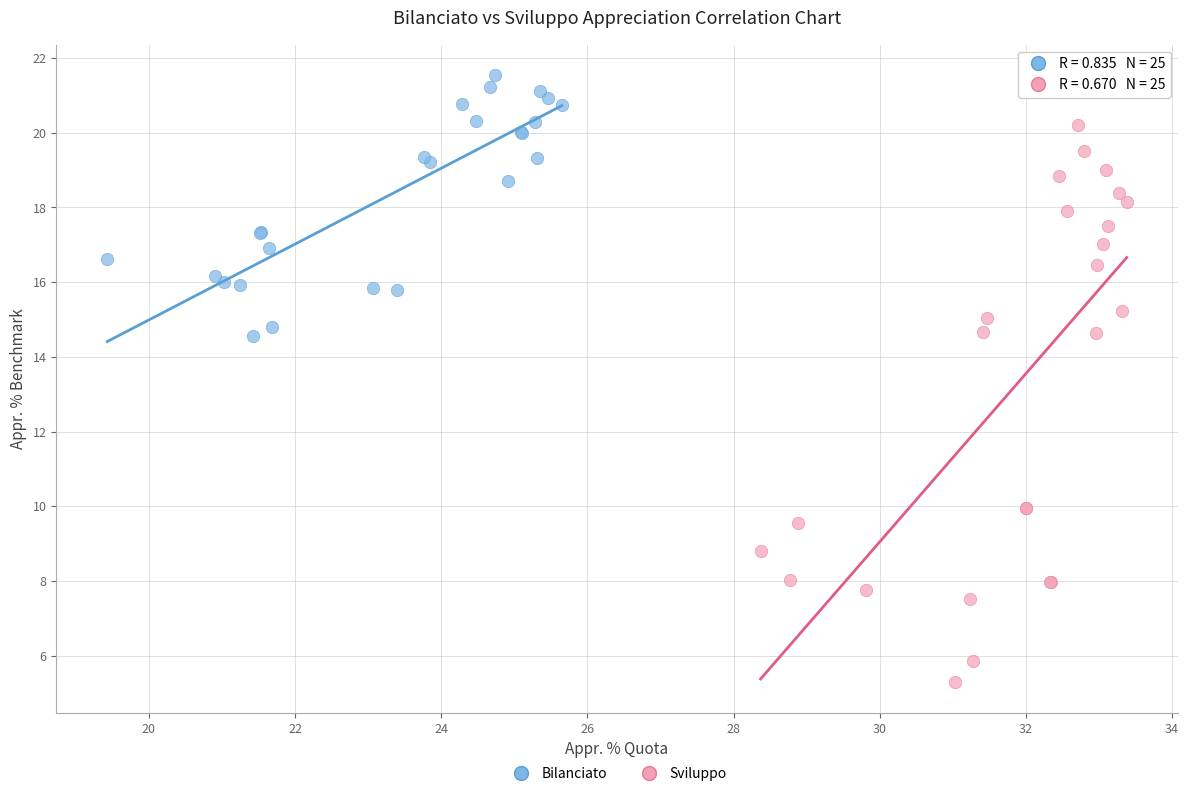

Which series contains the highest Y value?

Bilanciato